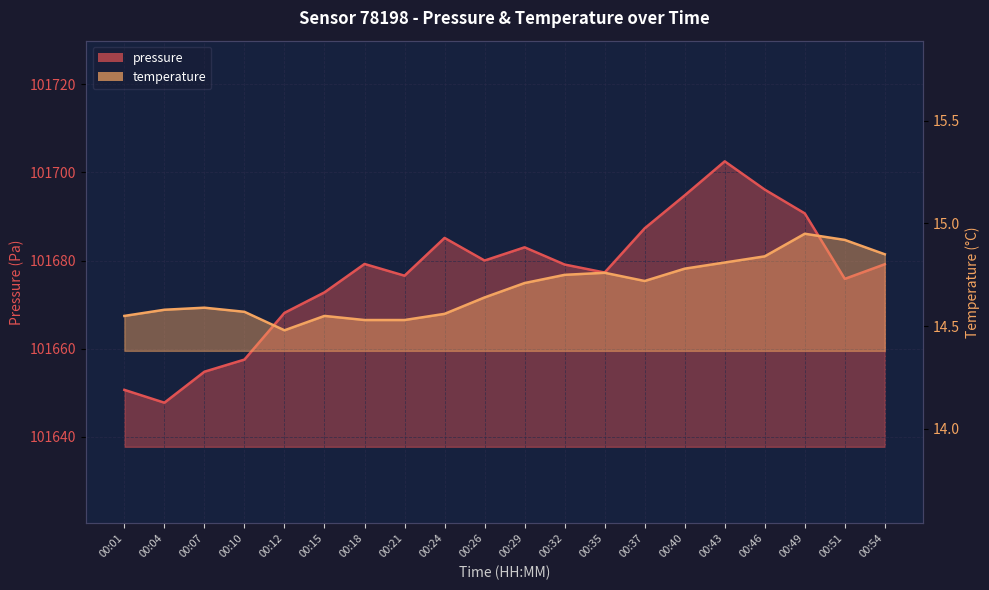

List the labels in order of pressure value, smallest first.

00:04, 00:01, 00:07, 00:10, 00:12, 00:15, 00:51, 00:21, 00:35, 00:32, 00:54, 00:18, 00:26, 00:29, 00:24, 00:37, 00:49, 00:40, 00:46, 00:43